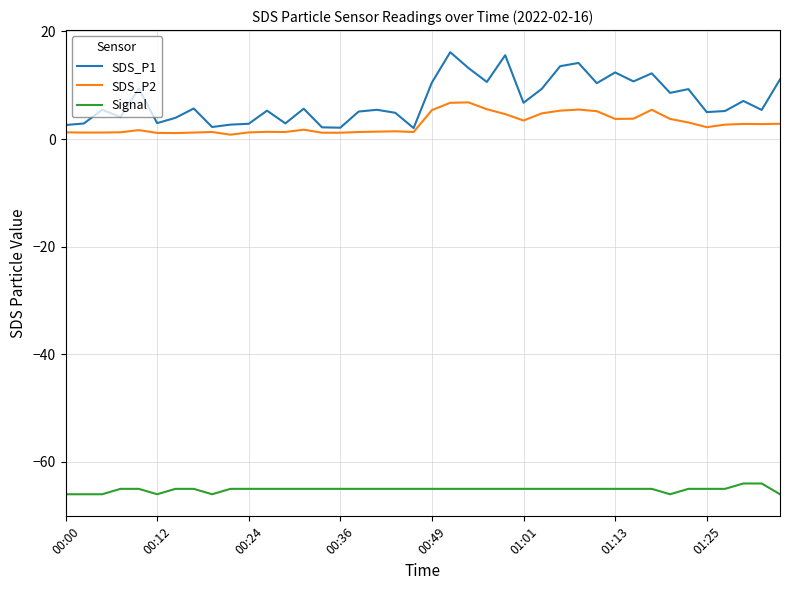

What is the maximum value for Signal?

-64.0